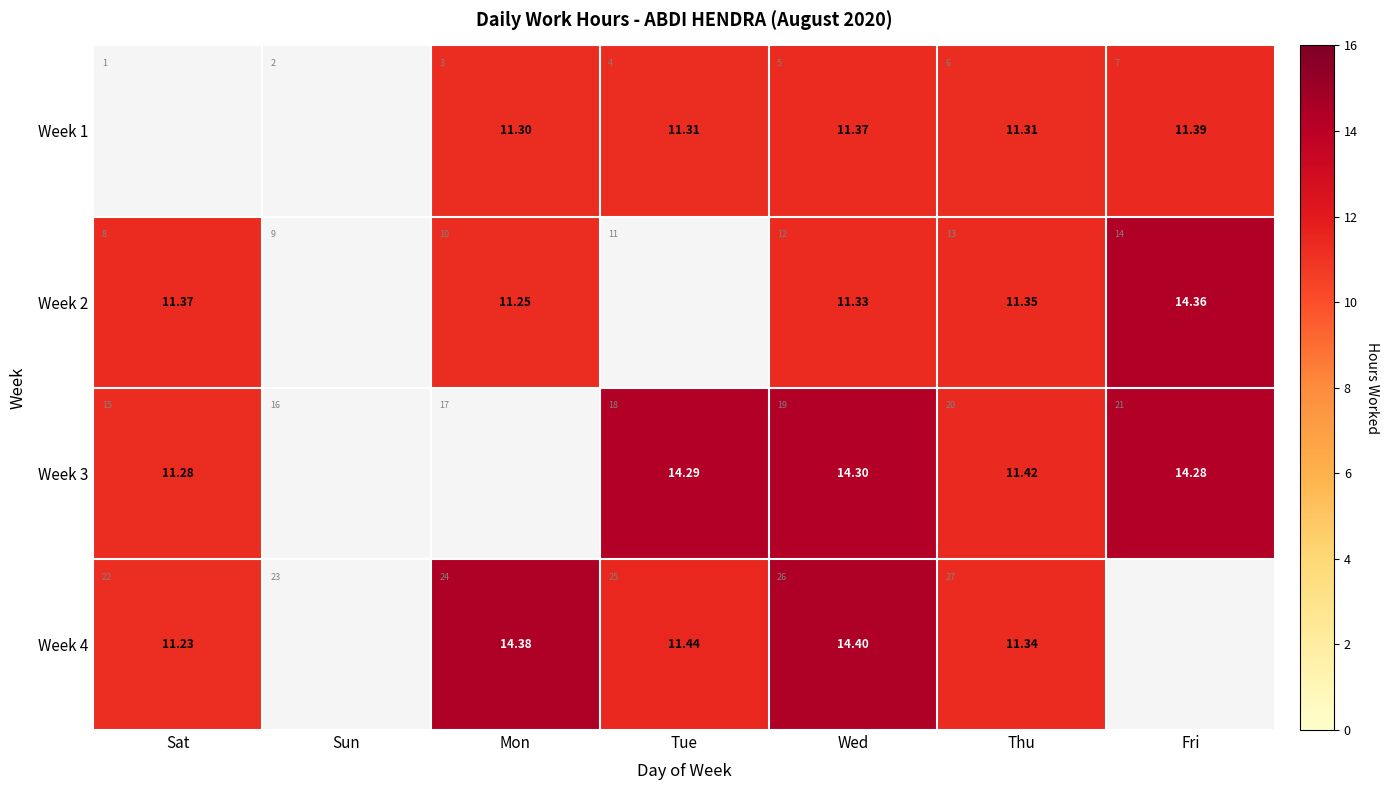

Which series has the largest range (max minus min)?

Week 4